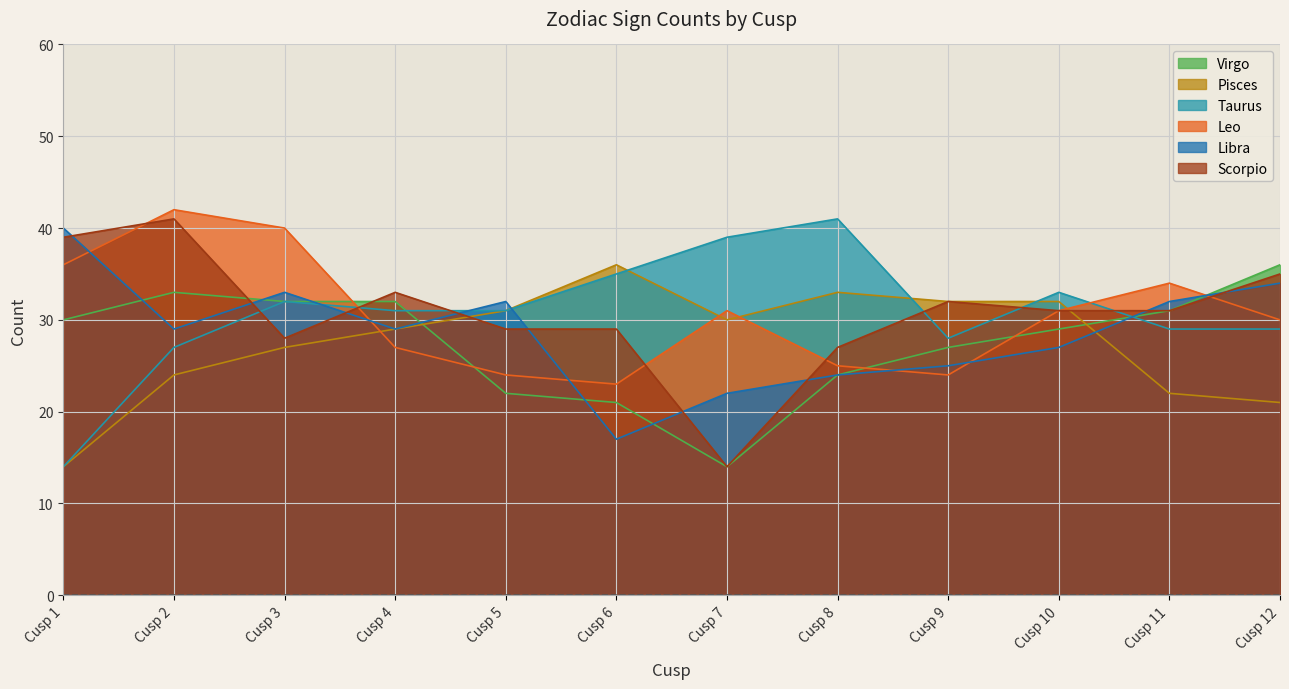

Which category has the highest value in the Scorpio series?

Cusp 2